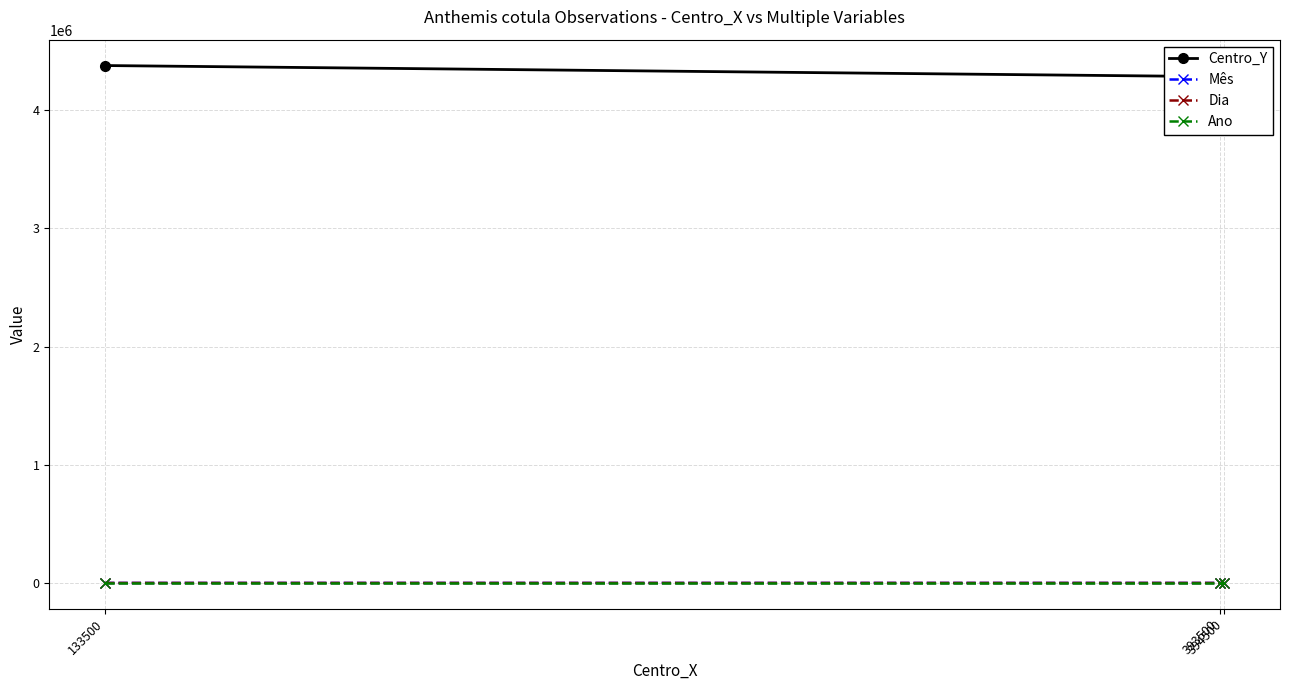

What are all the series names shown in the legend?

Centro_Y, Mês, Dia, Ano